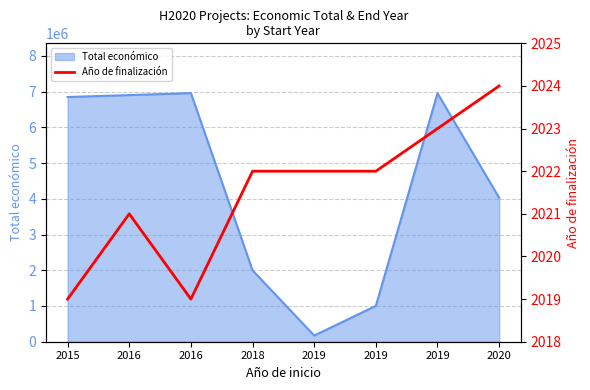

Reading left to right, what are all the values shown in this chart?

2019	2021	2019	2022	2022	2022	2023	2024